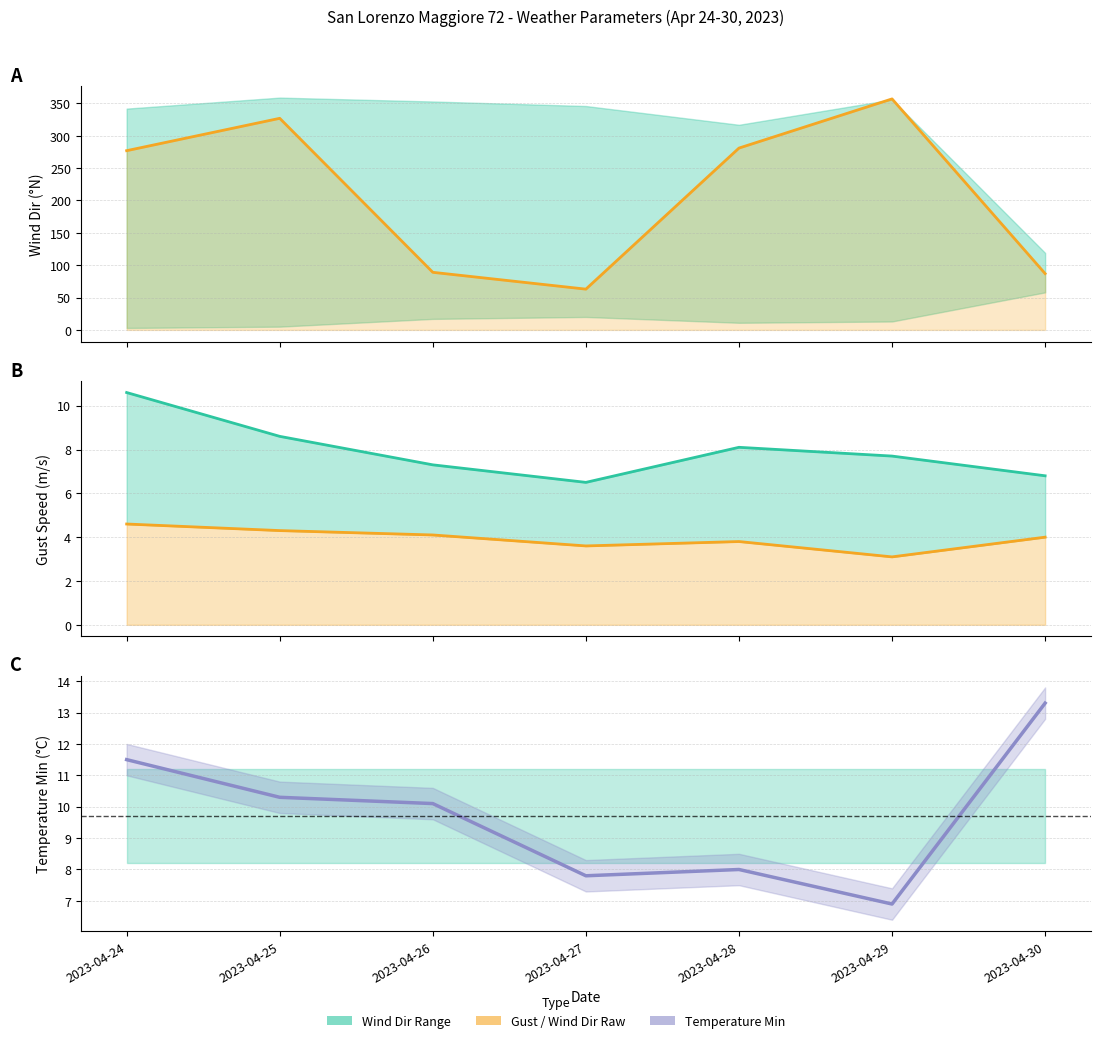

The Wind Dir Raw series shows 486.1 at 2023-04-24. True or false?

False